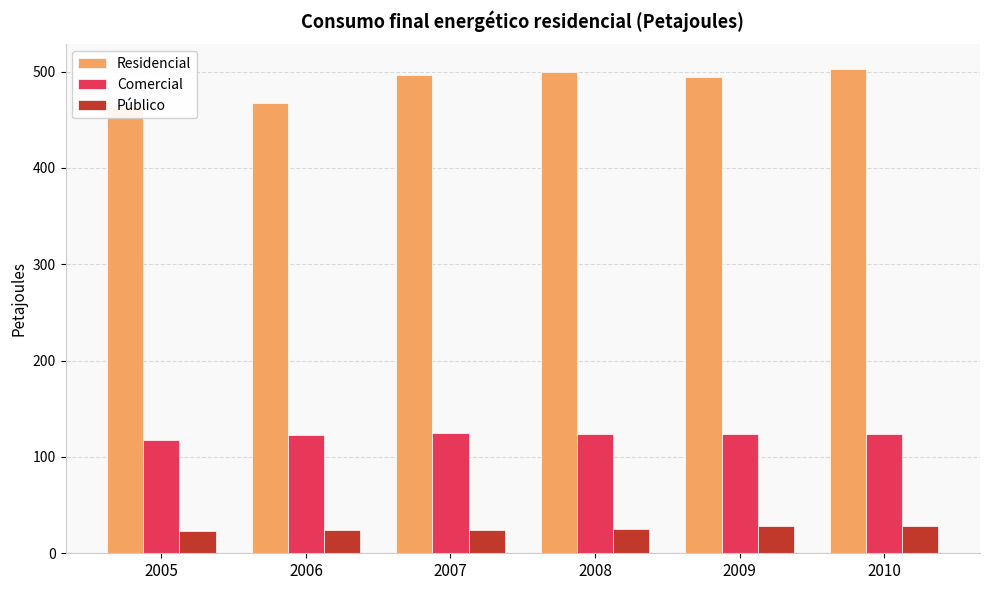

What is the greatest value displayed?

503.1